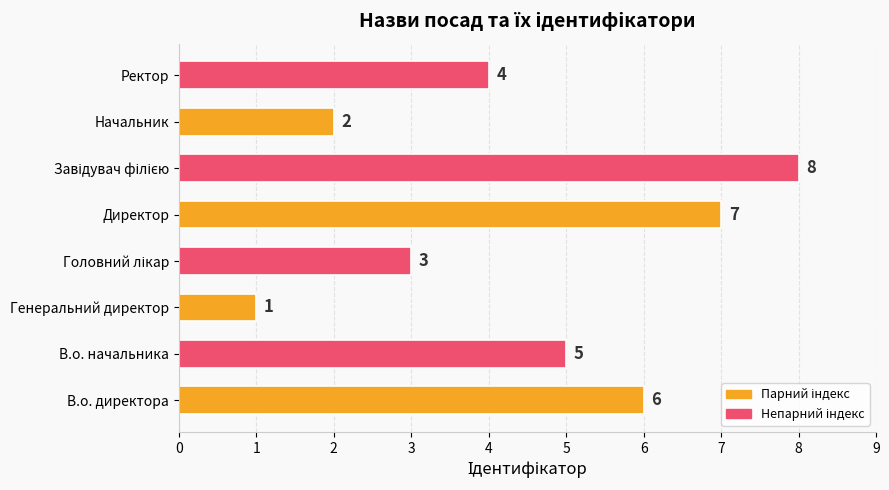

What is the sum of all values?

36